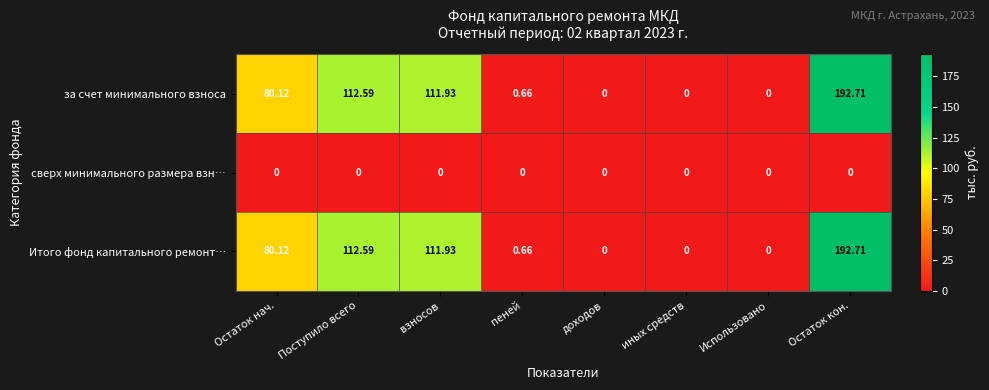

At which category is the sum across all series the highest?

Остаток кон.